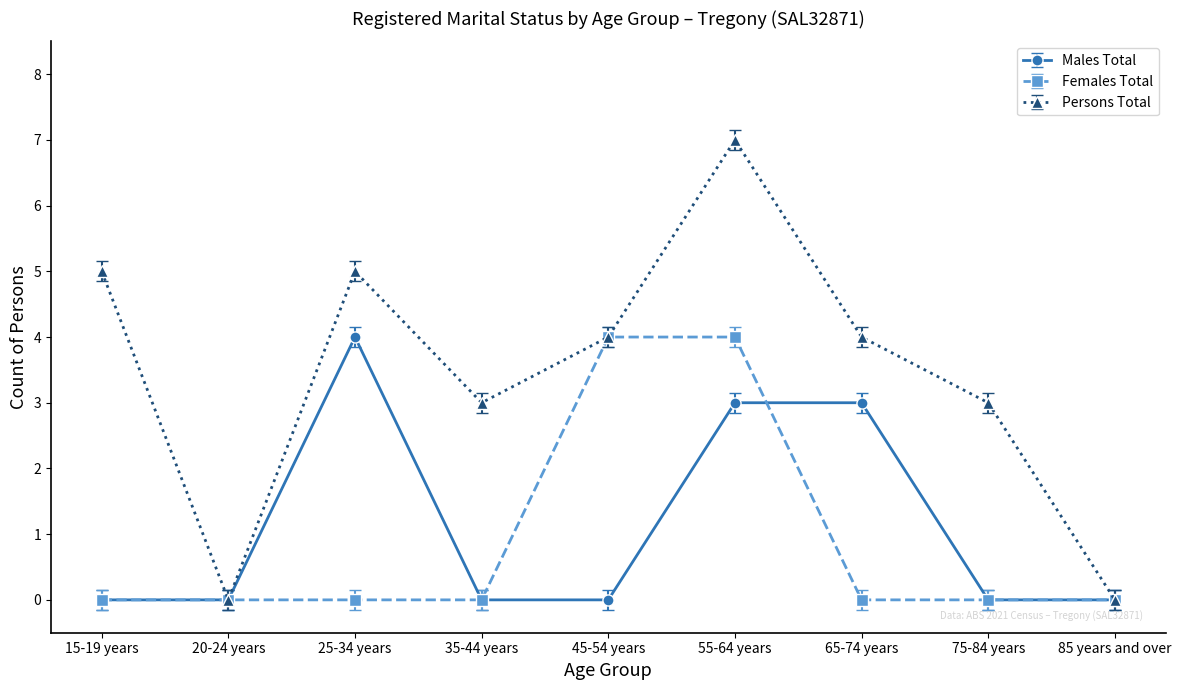

Rank the series at 25-34 years from lowest to highest value.

Females Total, Males Total, Persons Total